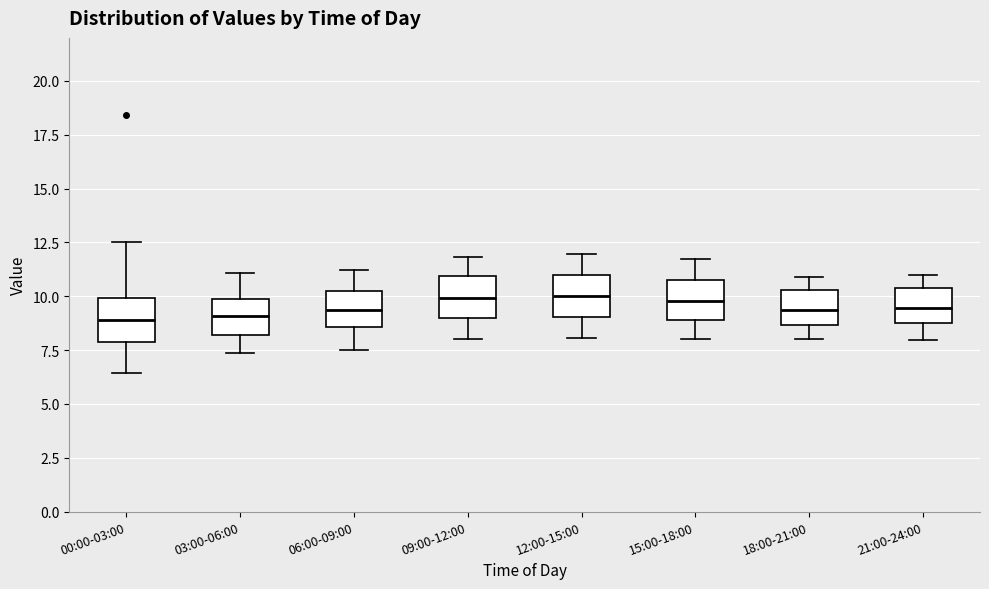

Where is the upper edge of the box for 21:00-24:00 on the y-axis? The values are not printed on the chart, so give them approximately, as read against the axis.

10.5